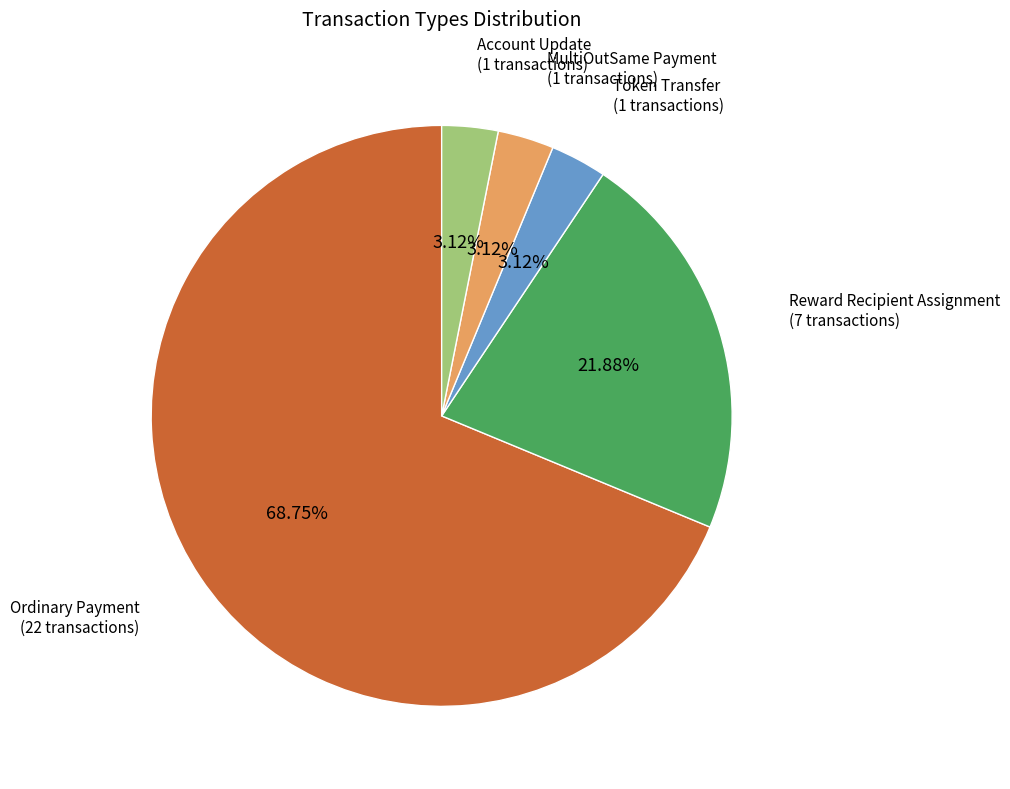

To the nearest percent, what portion does Token Transfer represent?

3%